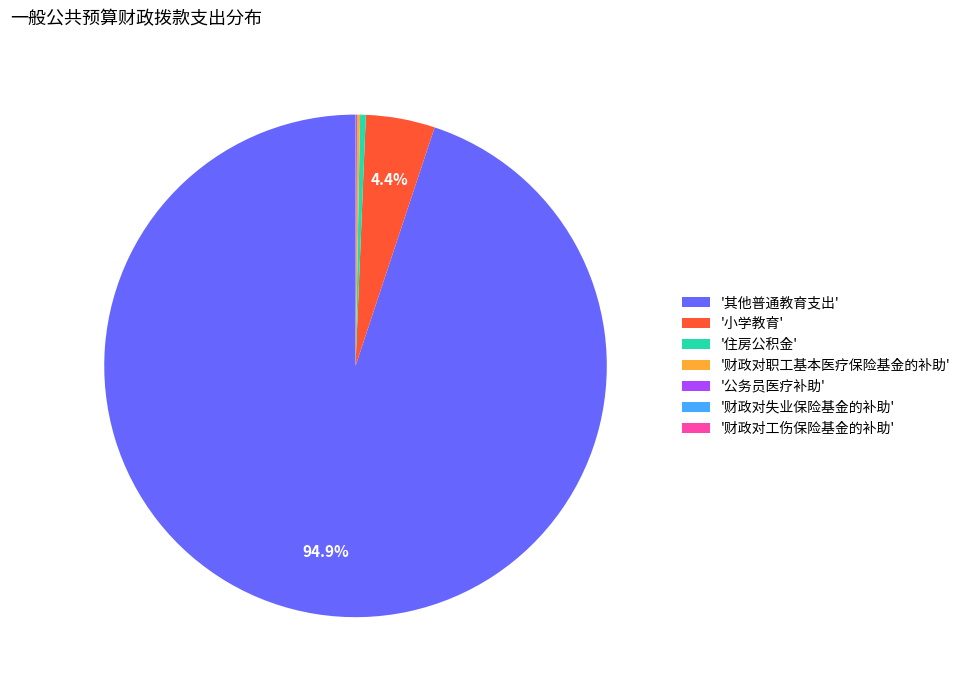

Do '住房公积金' and '小学教育' together represent more than half of the pie?

No